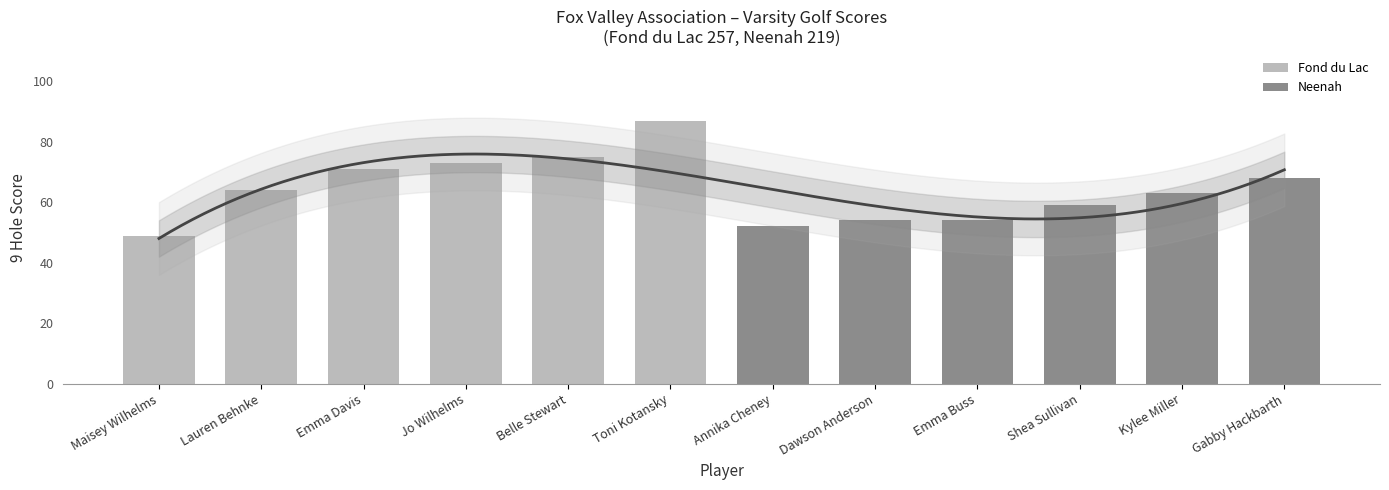

What is the sum of all Fond du Lac values?

419